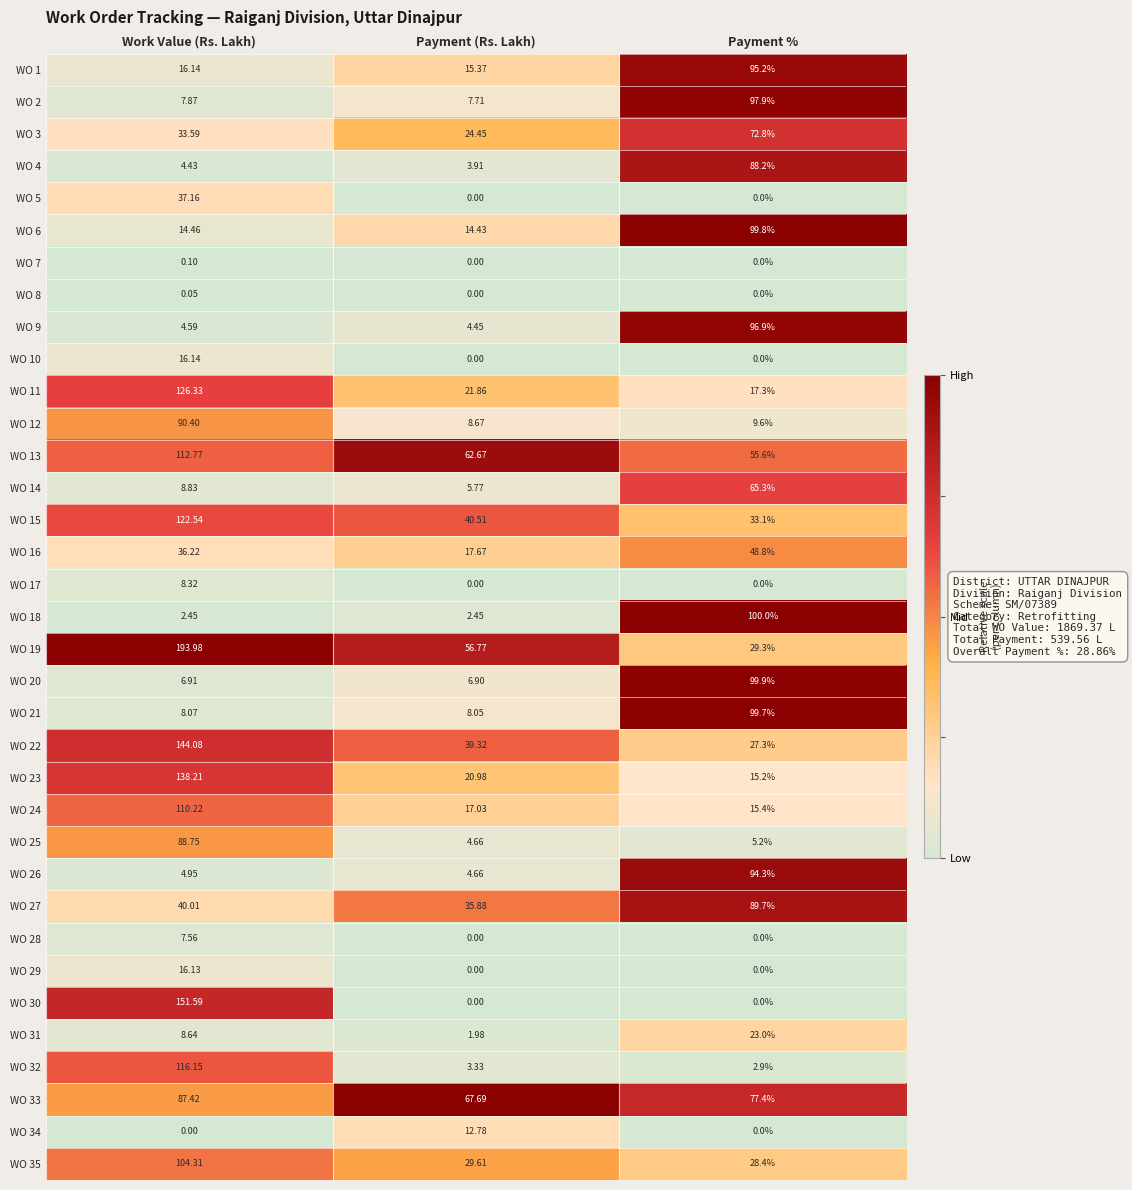

Which category has the lowest value in the WO 2 series?

Payment (Rs. Lakh)